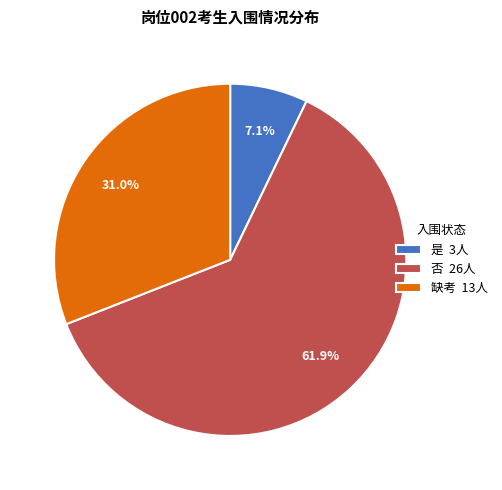

Approximately how many times larger is the value at 是 compared to 缺考?

0.2